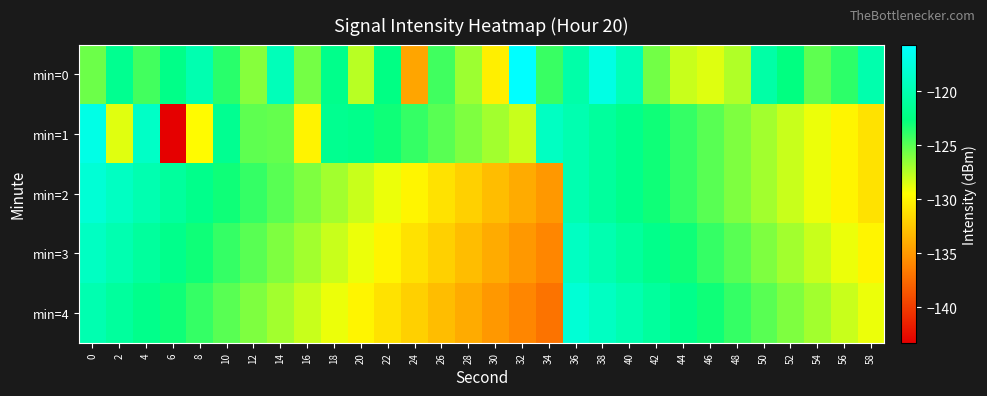

Which category has the highest value across all series?

32